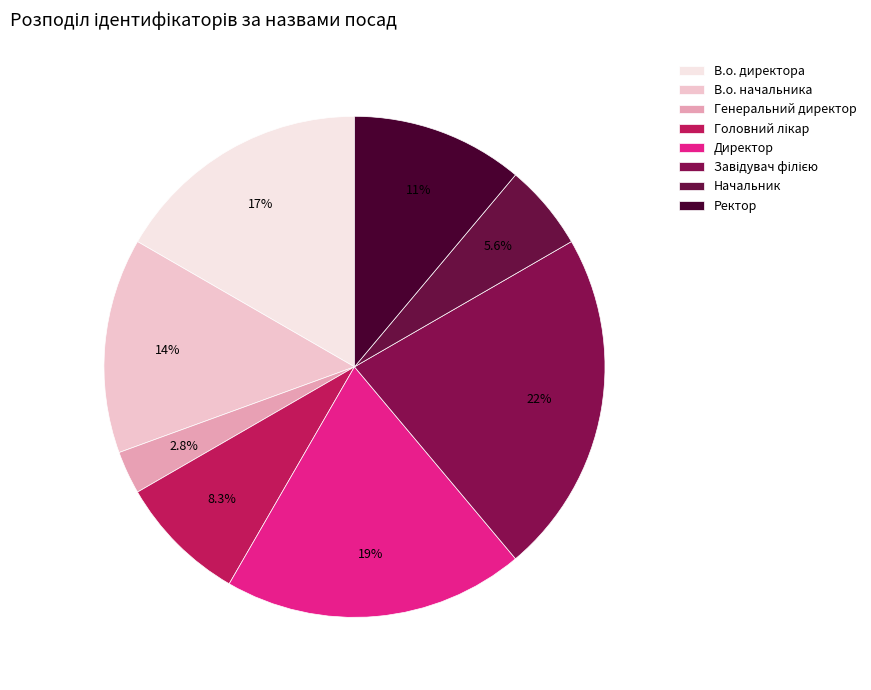

What is the change in value from Генеральний директор to Начальник?

+1